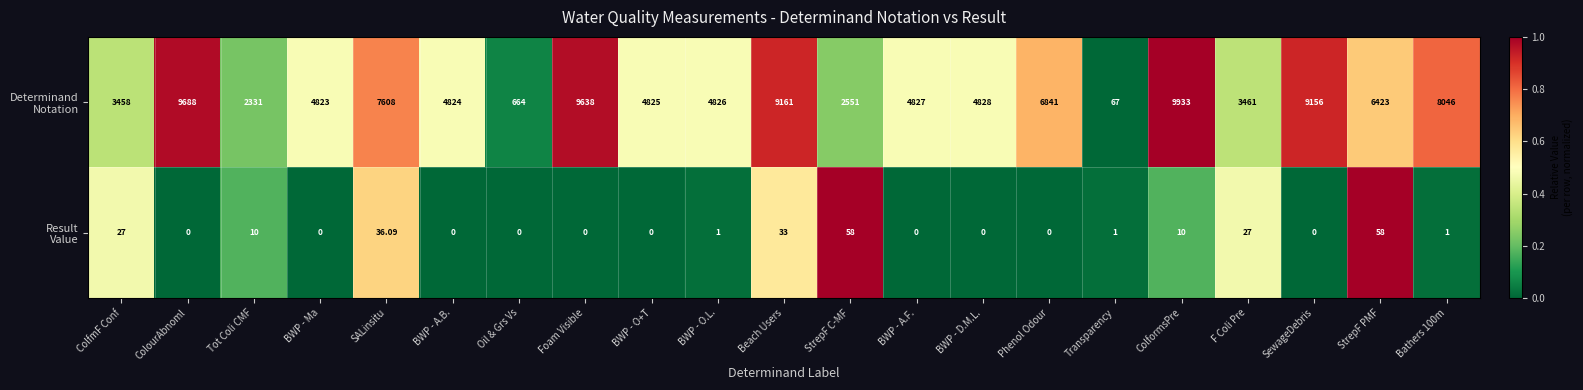

At which category is the sum across all series the highest?

ColformsPre